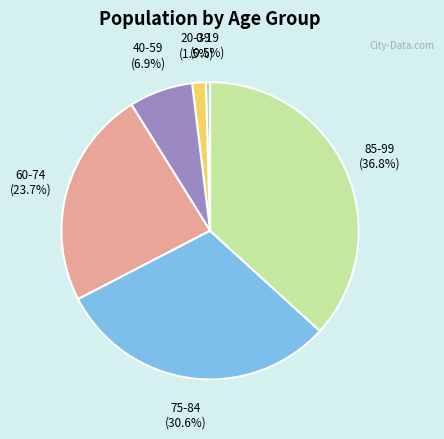

How many segments does this pie chart have?

6